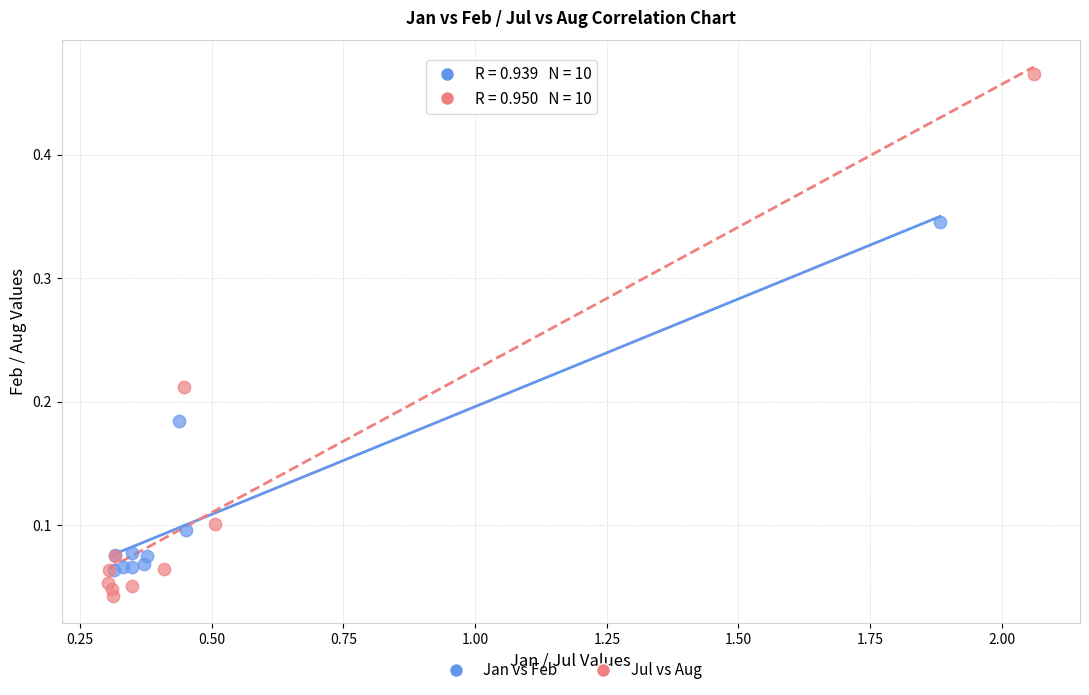

Which series reaches the minimum Y coordinate?

Jul vs Aug